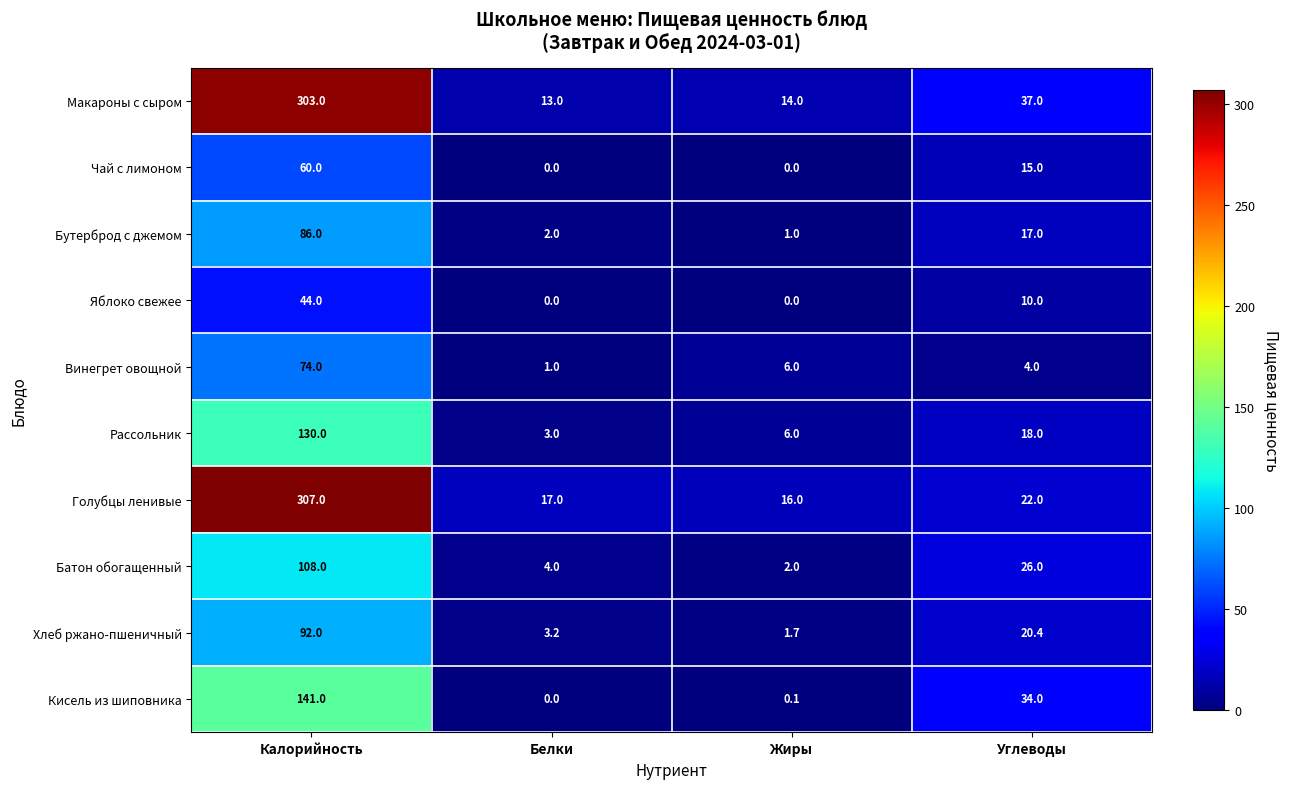

Rank the series at Калорийность from highest to lowest value.

Голубцы ленивые, Макароны с сыром, Кисель из шиповника, Рассольник, Батон обогащенный, Хлеб ржано-пшеничный, Бутерброд с джемом, Винегрет овощной, Чай с лимоном, Яблоко свежее